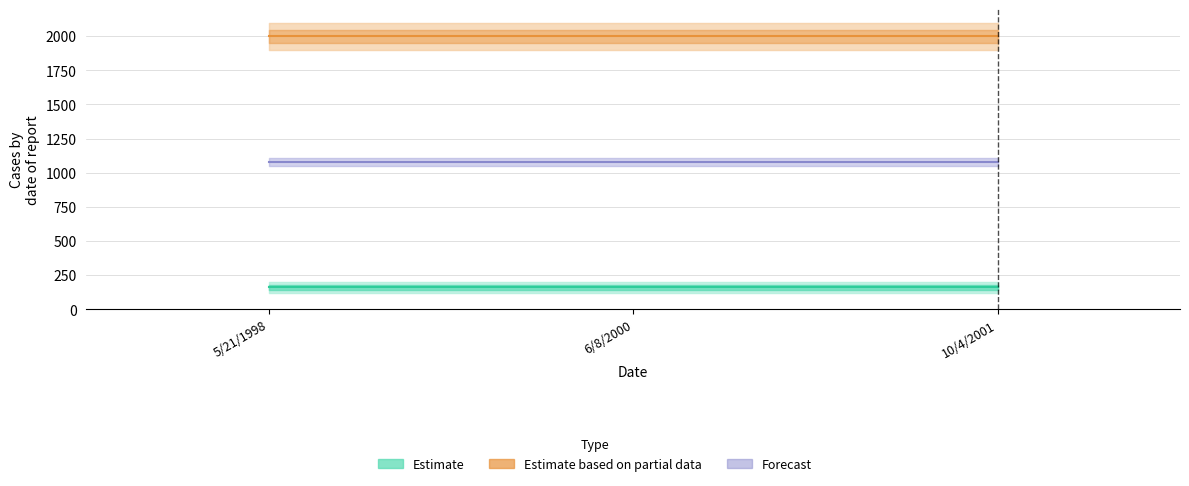

What position from the right is 6/8/2000?

2